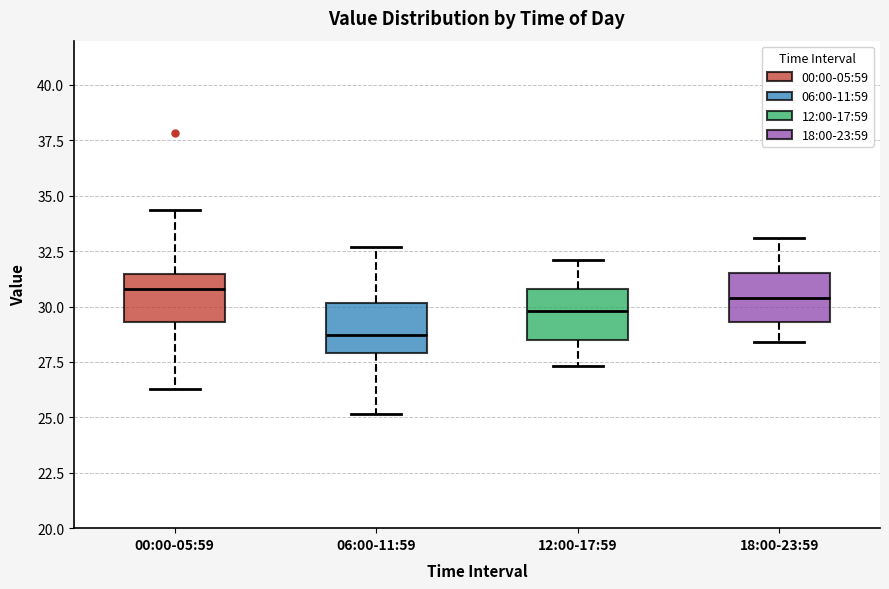

Reading left to right, transcribe this box plot: for each box, give where its median line is, the range the box spans, and where its two whiskers end, as read against the y-axis. The values are not printed on the chart, so give them approximately, as read against the axis.

00:00-05:59: median 31.0, box 29.5 to 31.5, whiskers 26.5 to 34.5
06:00-11:59: median 28.5, box 28.0 to 30.0, whiskers 25.0 to 32.5
12:00-17:59: median 30.0, box 28.5 to 31.0, whiskers 27.5 to 32.0
18:00-23:59: median 30.5, box 29.5 to 31.5, whiskers 28.5 to 33.0